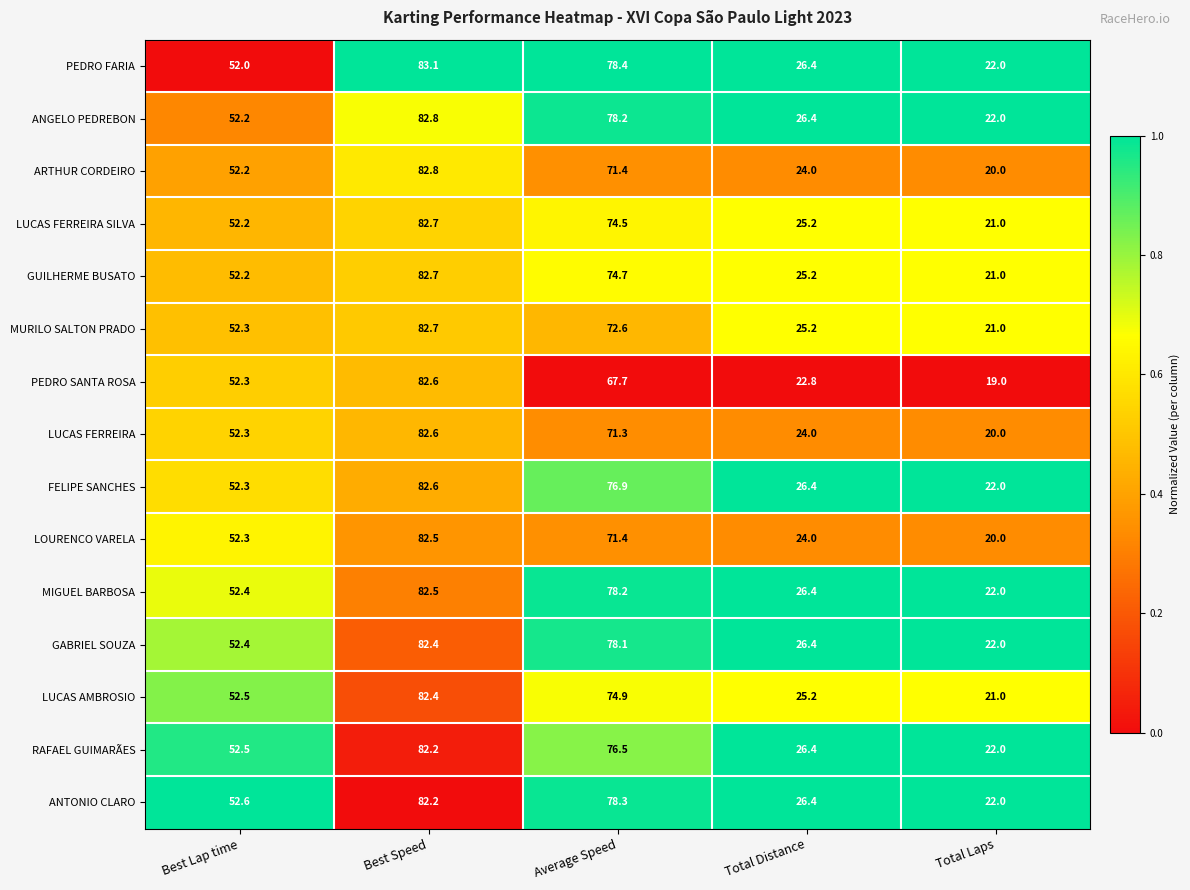

The LOURENCO VARELA series shows 71.4 at Average Speed. True or false?

True